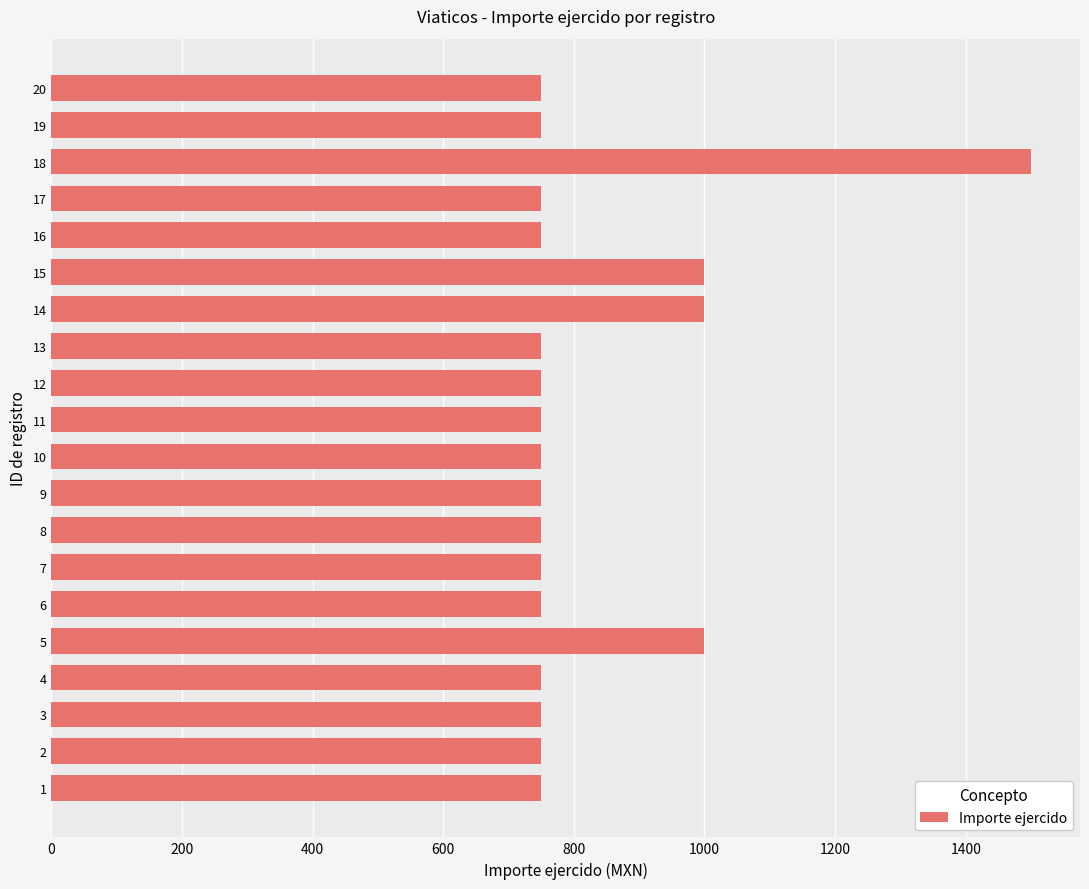

Reading bottom to top, transcribe all the data shown in this chart.

750	750	750	750	1000	750	750	750	750	750	750	750	750	1000	1000	750	750	1500	750	750